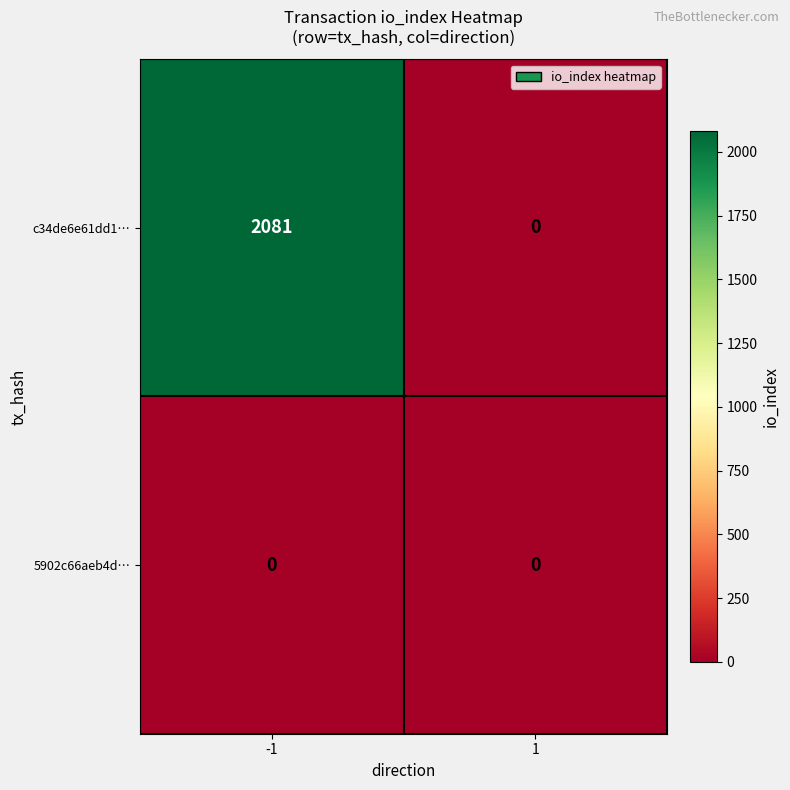

At how many categories does at least one series exceed 1856?

1